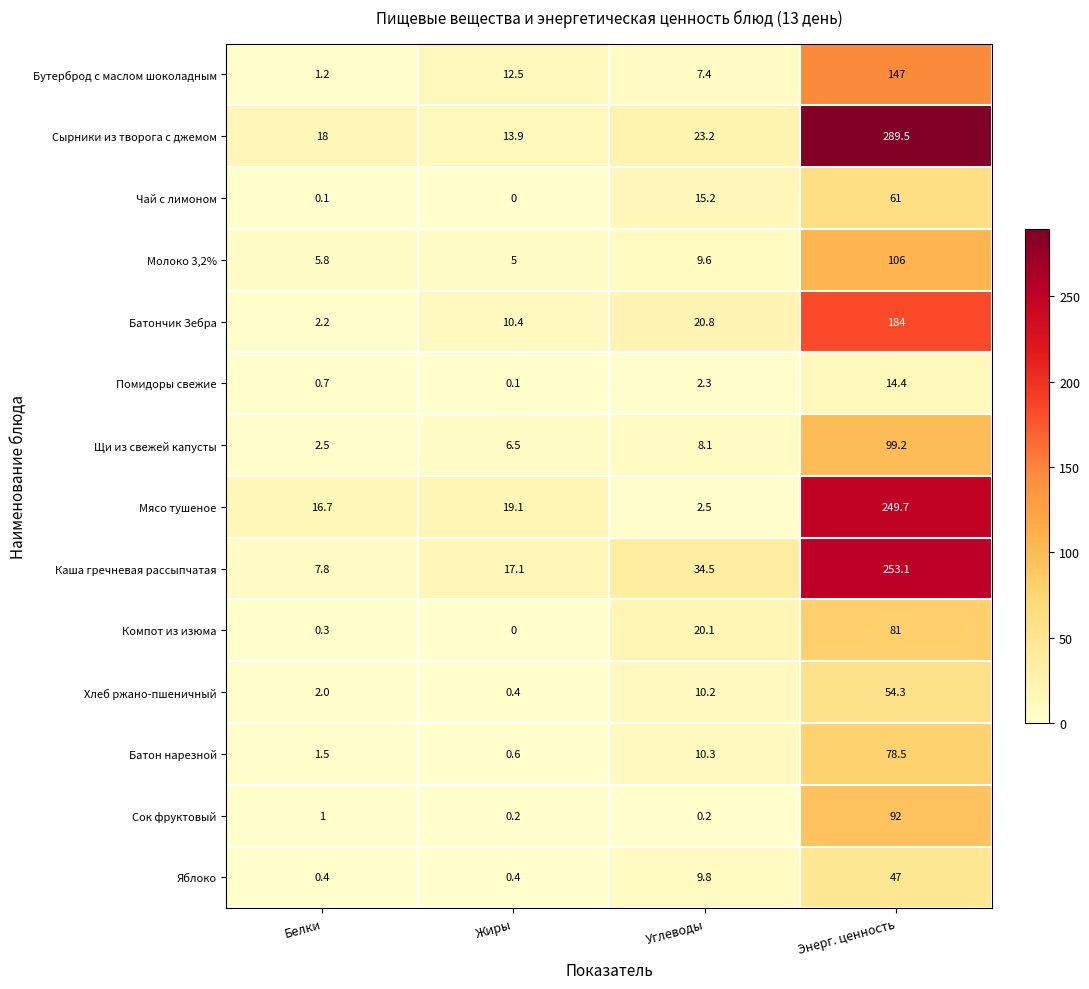

Which series has the largest total across all categories?

Сырники из творога с джемом